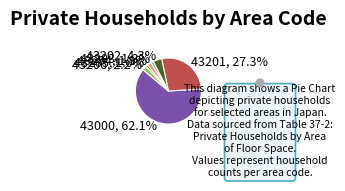

To the nearest percent, what is the average slice percentage?

14%